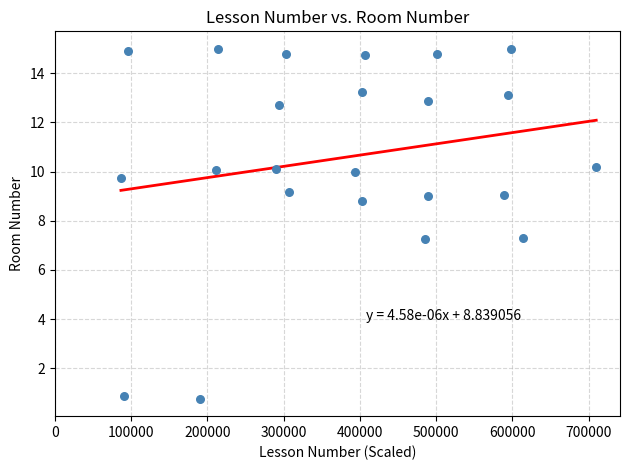

What is the range of Y values (max minus min)?

14.2